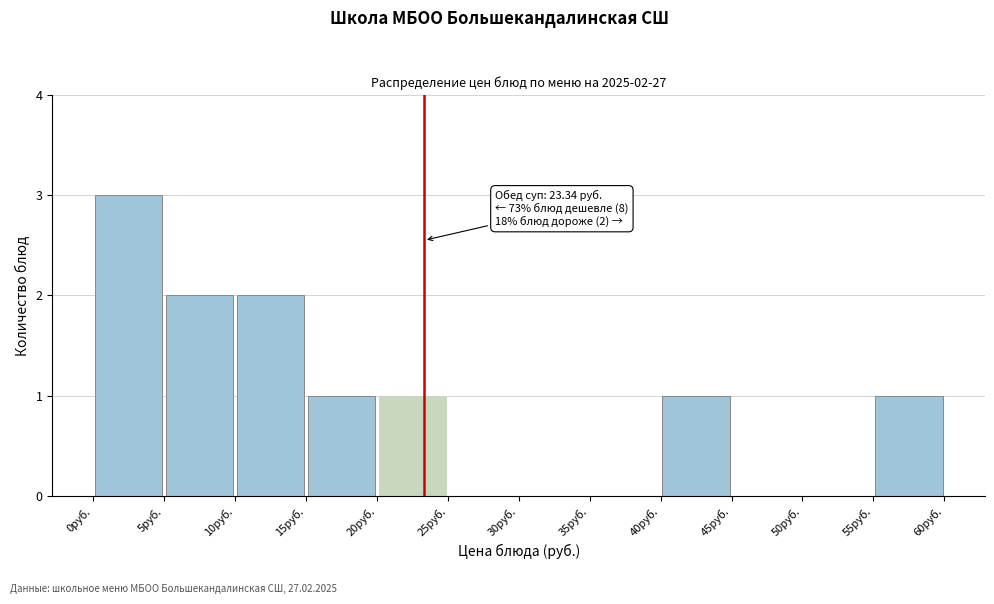

Over which range of the x-axis is the bar tallest?

0 to 5